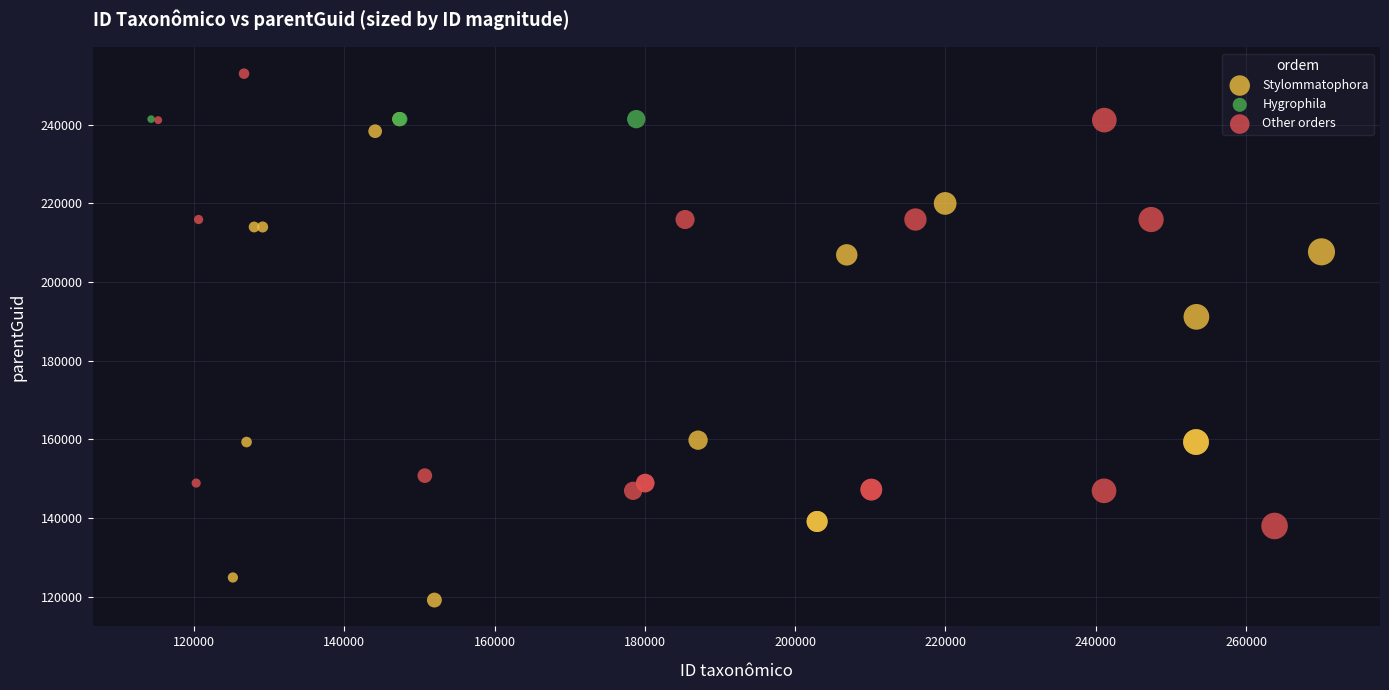

Which series reaches the minimum Y coordinate?

Stylommatophora